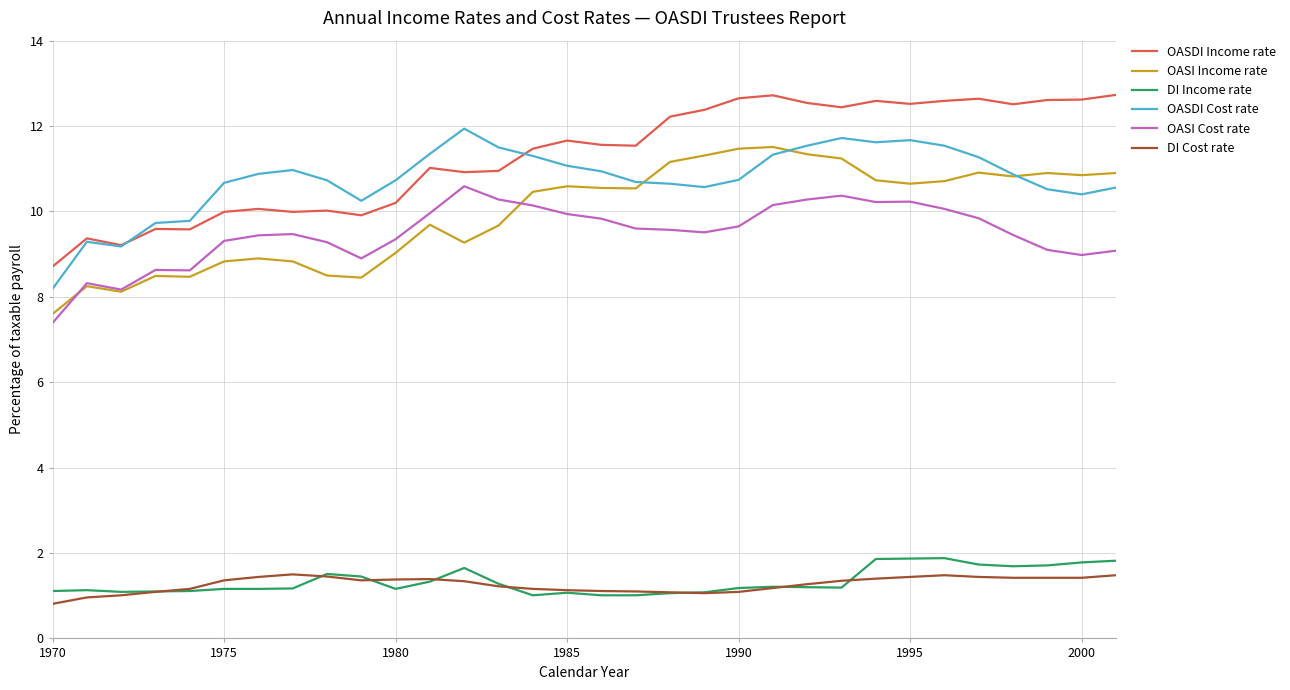

True or false: DI Cost rate and OASI Cost rate cross at least once.

False